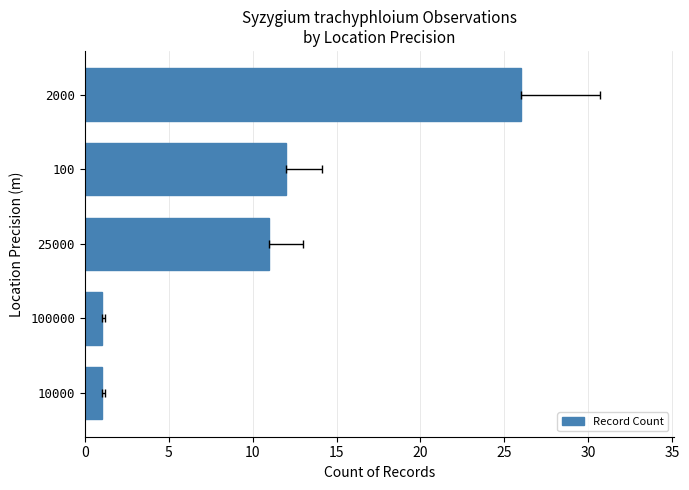

What is the value of the 5th bar from the left?

1